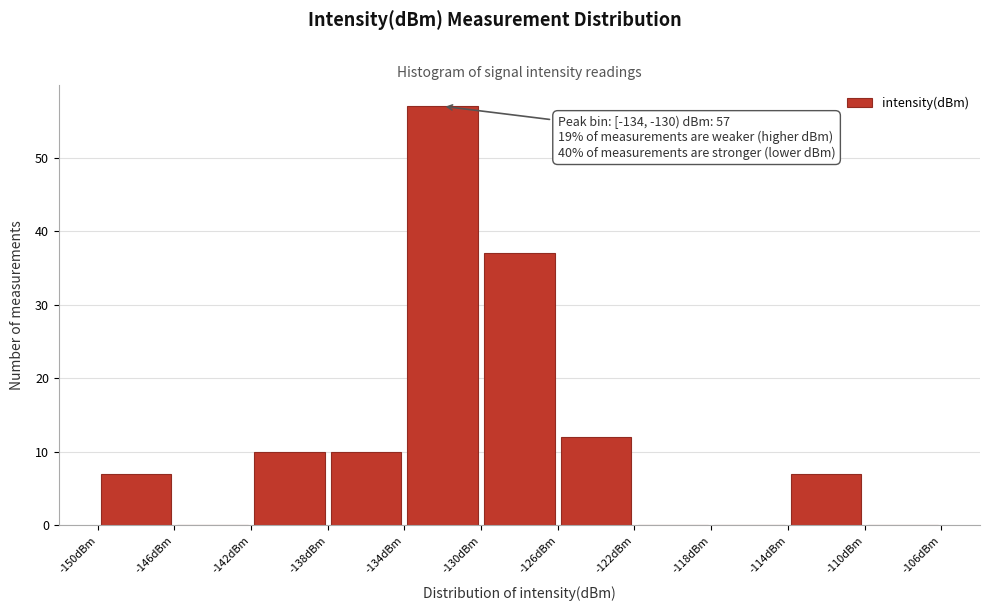

Over which range of the x-axis is the bar tallest?

-134 to -130